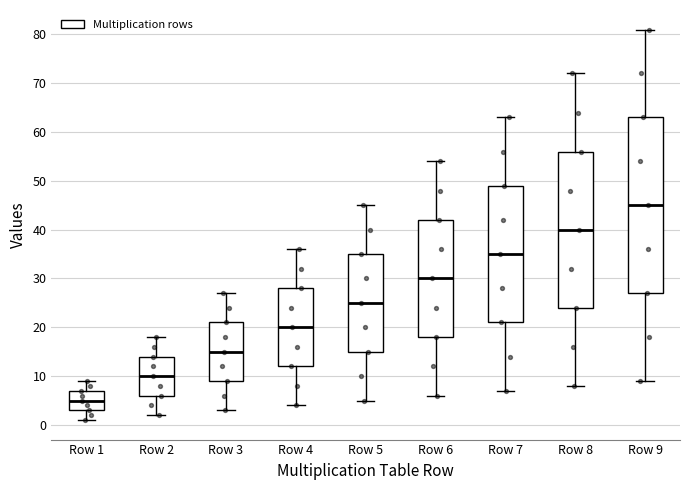

Which box has the highest median line?

Row 9